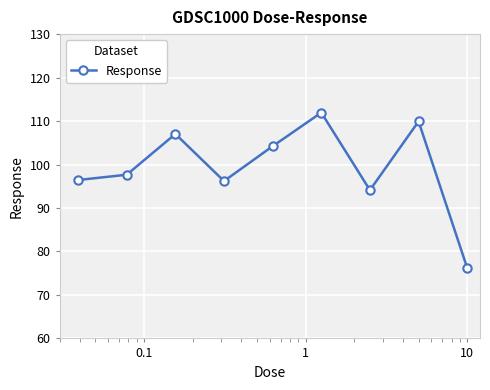

What is the difference between the second highest and minimum values?

33.7